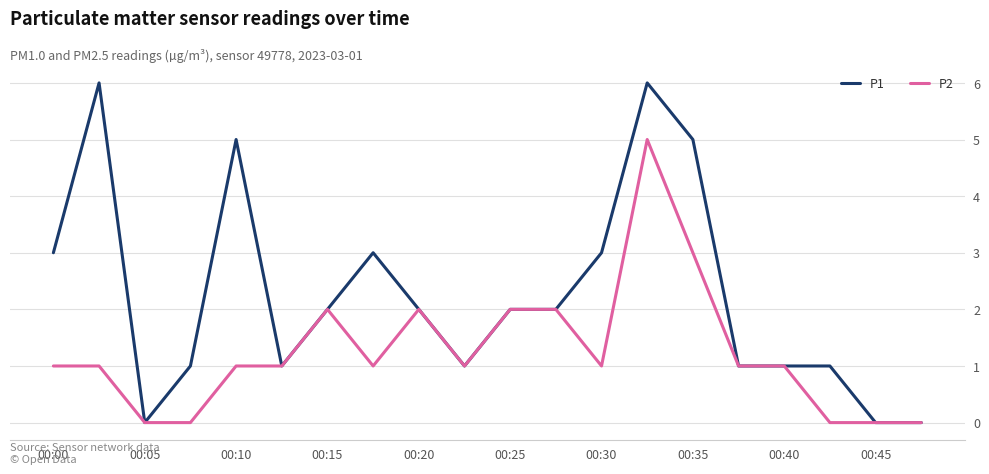

Which series has the largest range (max minus min)?

P1